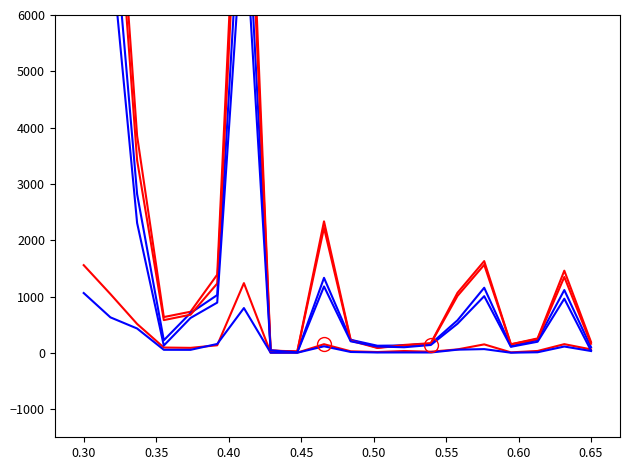

Is this an area chart (filled region under the line)?

No